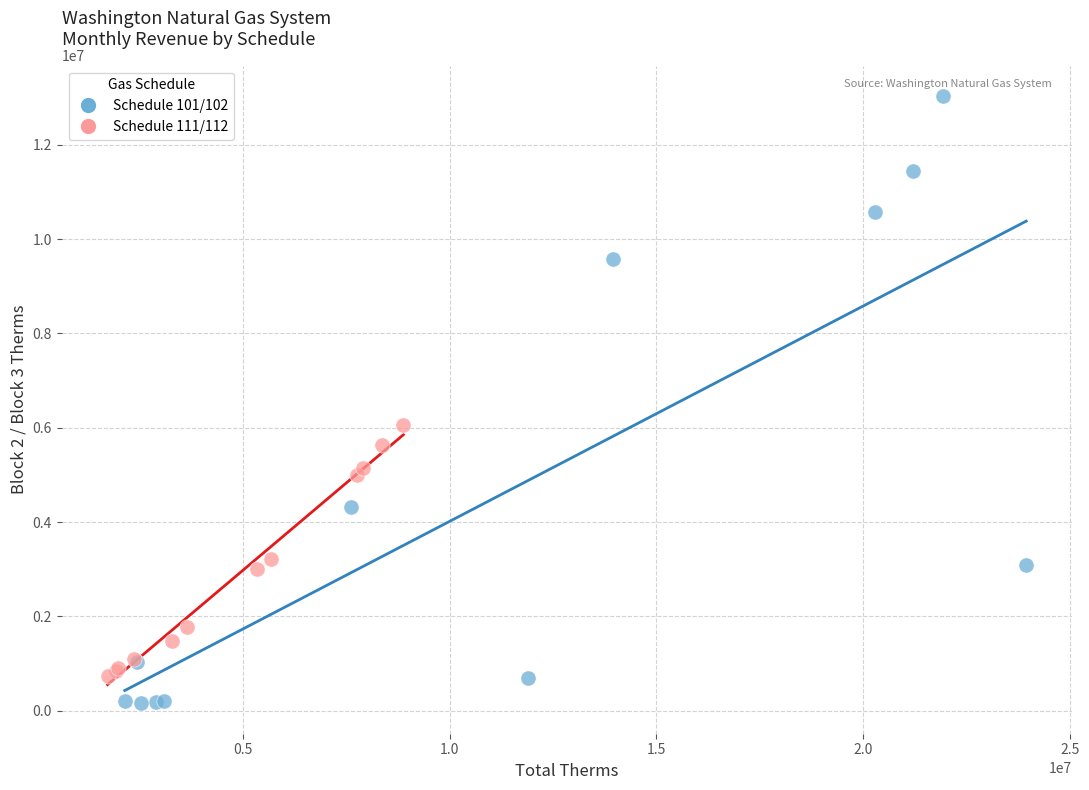

Which series contains the highest Y value?

Schedule 101/102